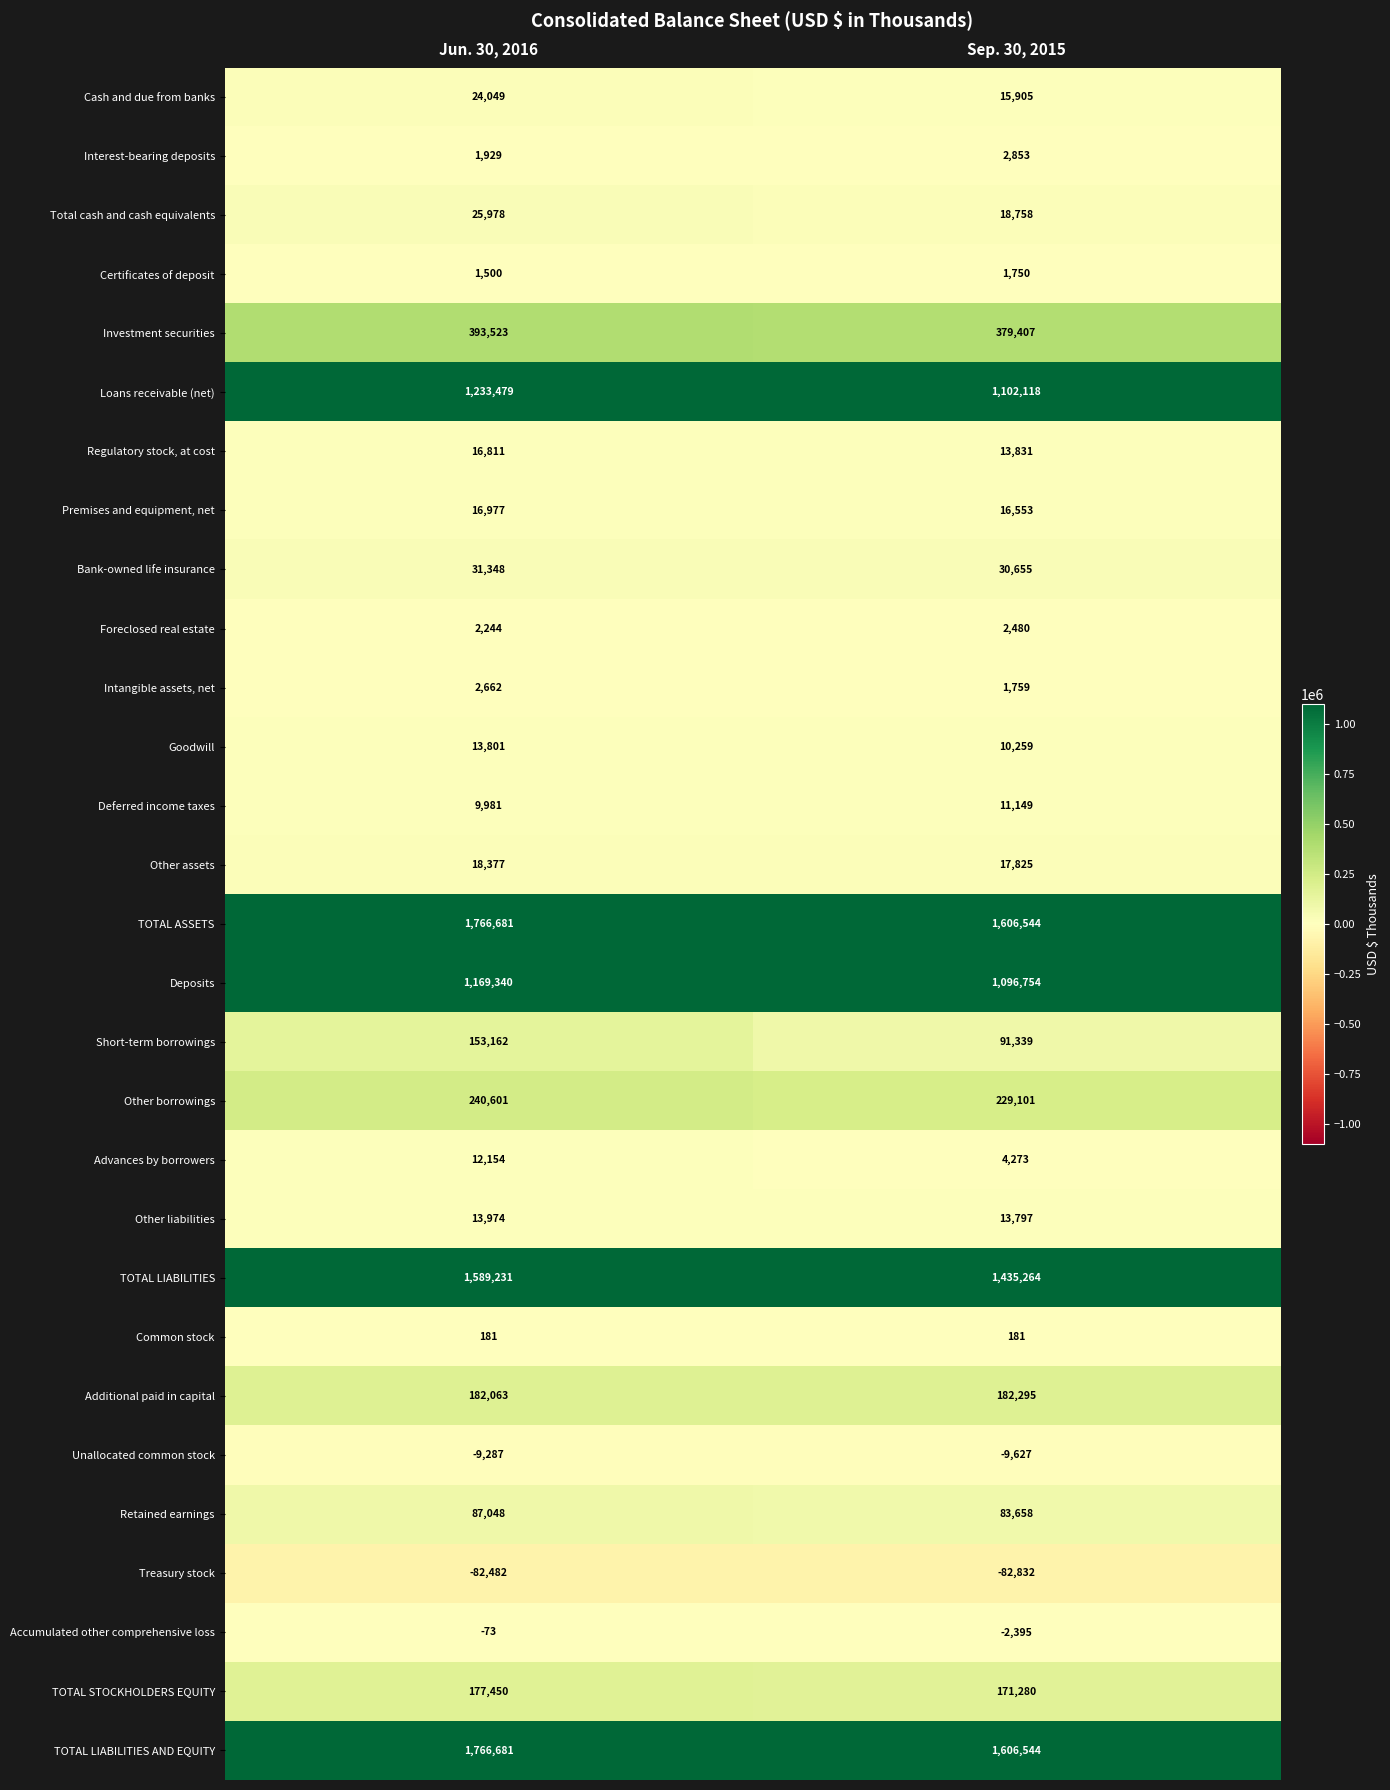

What is the minimum value for Bank-owned life insurance?

30655